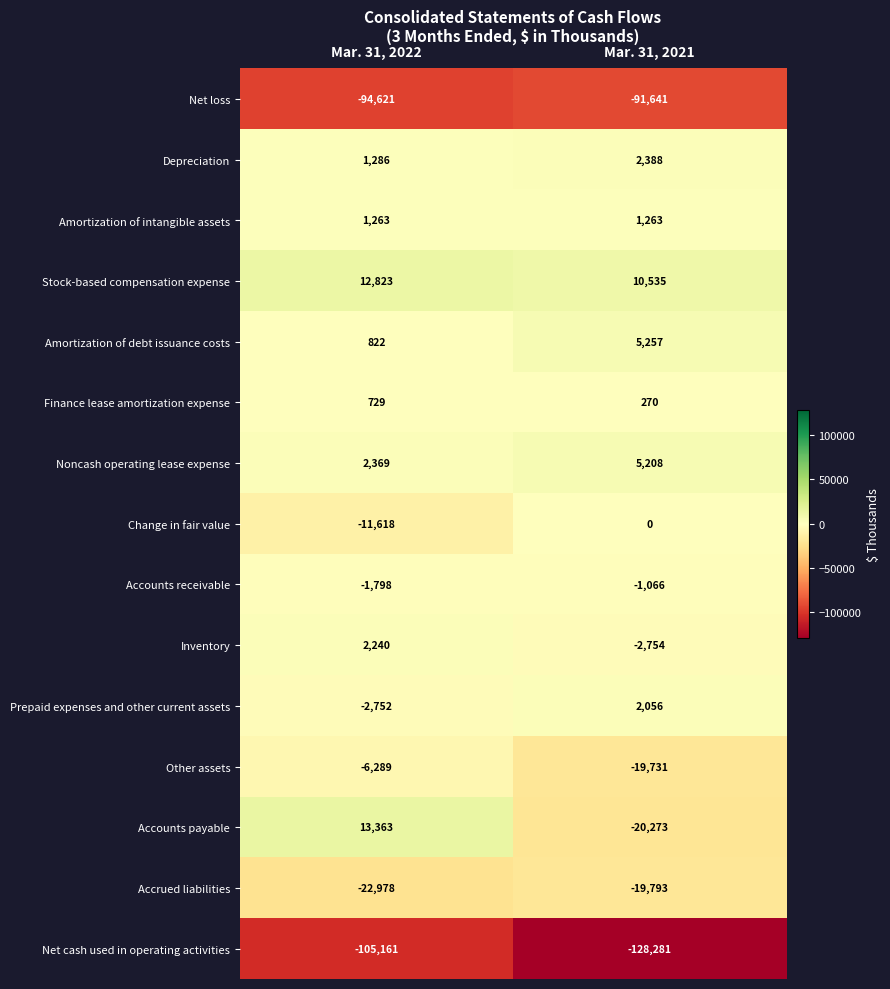

At Mar. 31, 2021, list the series in order from largest to smallest.

Stock-based compensation expense, Amortization of debt issuance costs, Noncash operating lease expense, Depreciation, Prepaid expenses and other current assets, Amortization of intangible assets, Finance lease amortization expense, Change in fair value, Accounts receivable, Inventory, Other assets, Accrued liabilities, Accounts payable, Net loss, Net cash used in operating activities